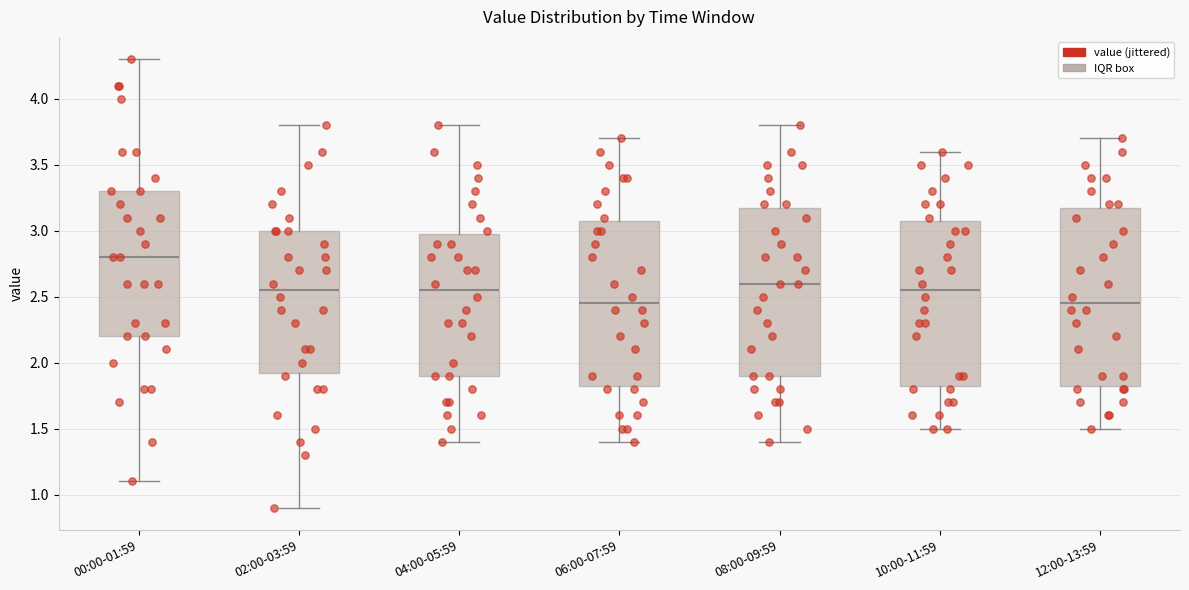

Where does the median line of the box for 06:00-07:59 sit on the y-axis? The values are not printed on the chart, so give them approximately, as read against the axis.

2.45